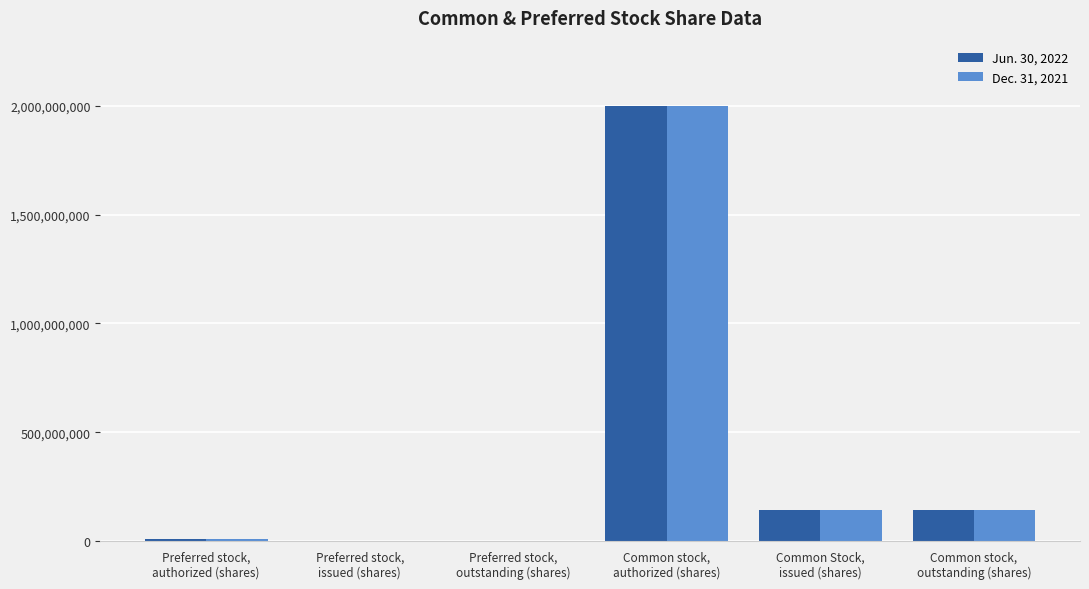

How many data points does each series have?

6